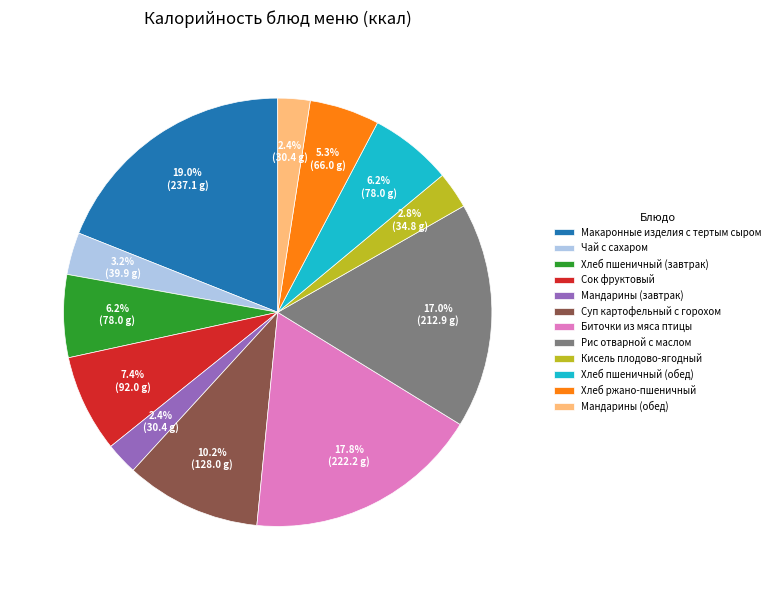

Which category has the biggest portion of the pie?

Макаронные изделия с тертым сыром